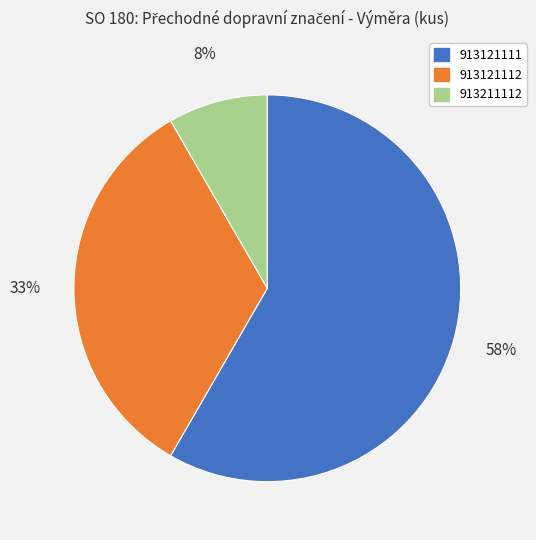

How many slices are in this pie chart?

3